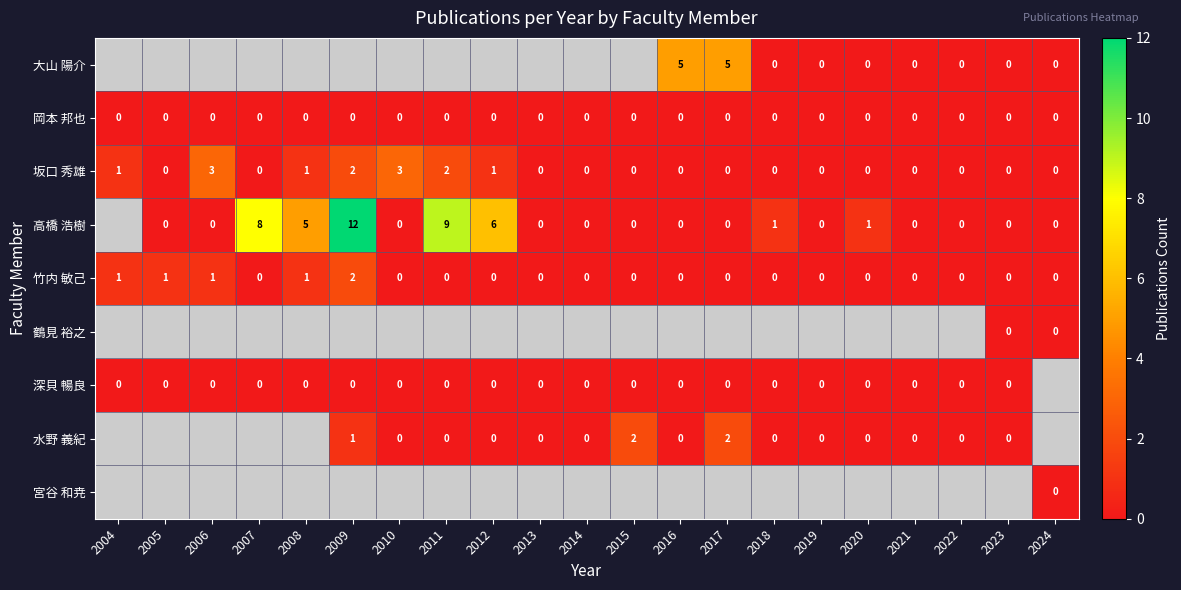

True or false: 竹内 敏己 has a value of 0 at 2023.

True